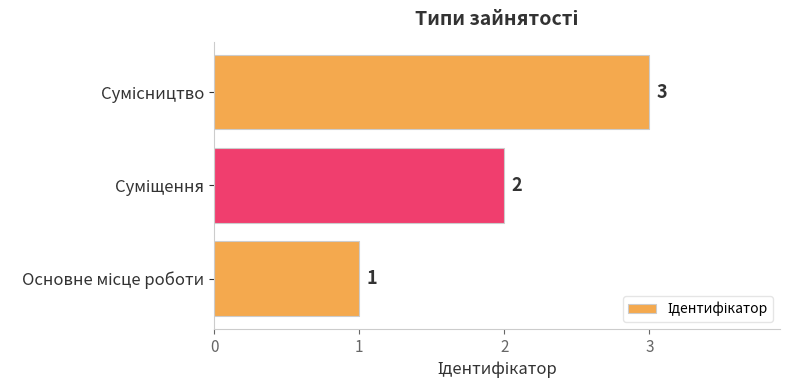

Does the chart contain stacked bars?

No